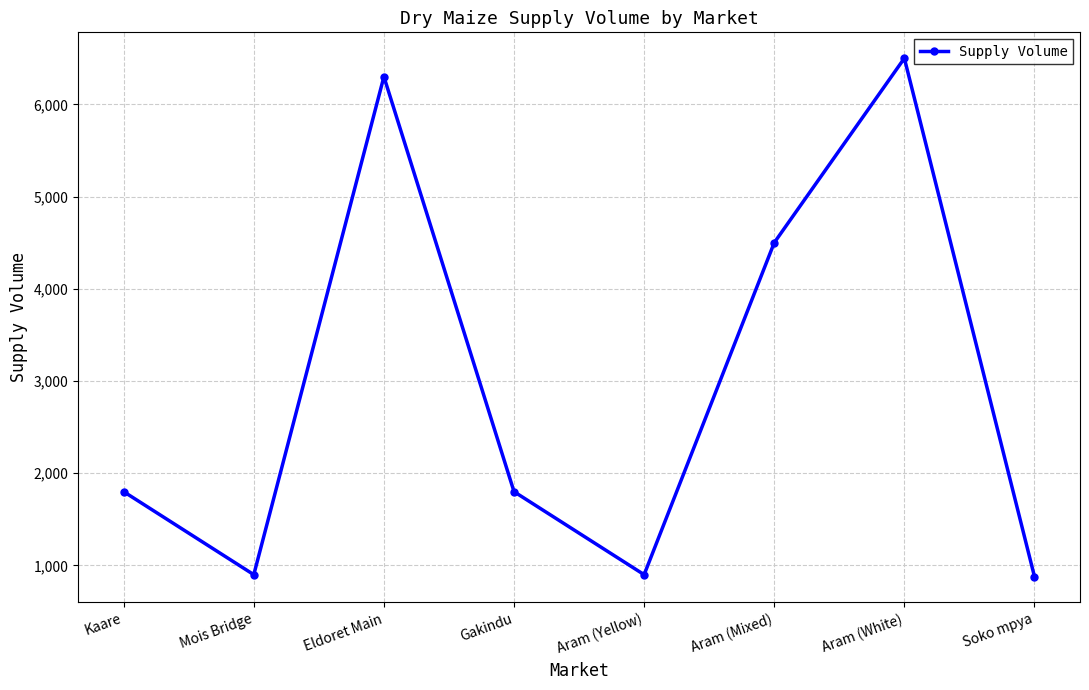

What is the approximate value at Aram (Mixed), to the nearest 50?

4500